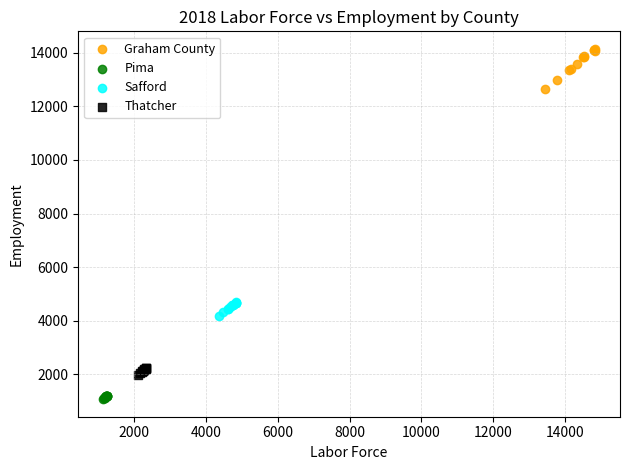

Which series reaches the minimum Y coordinate?

Pima